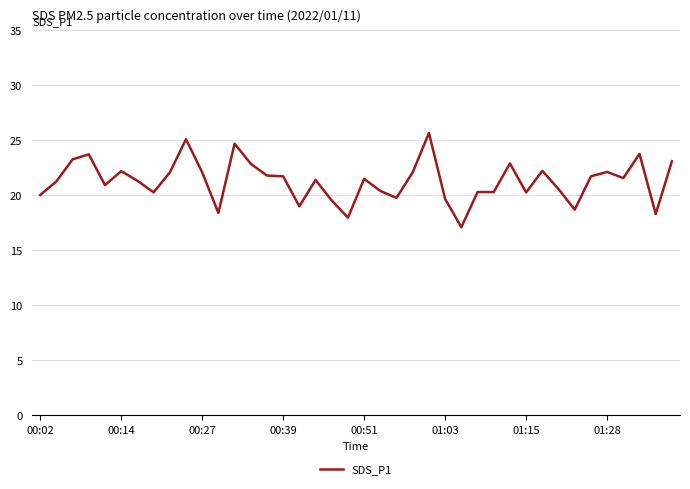

What is the difference between the maximum and minimum values?

8.6